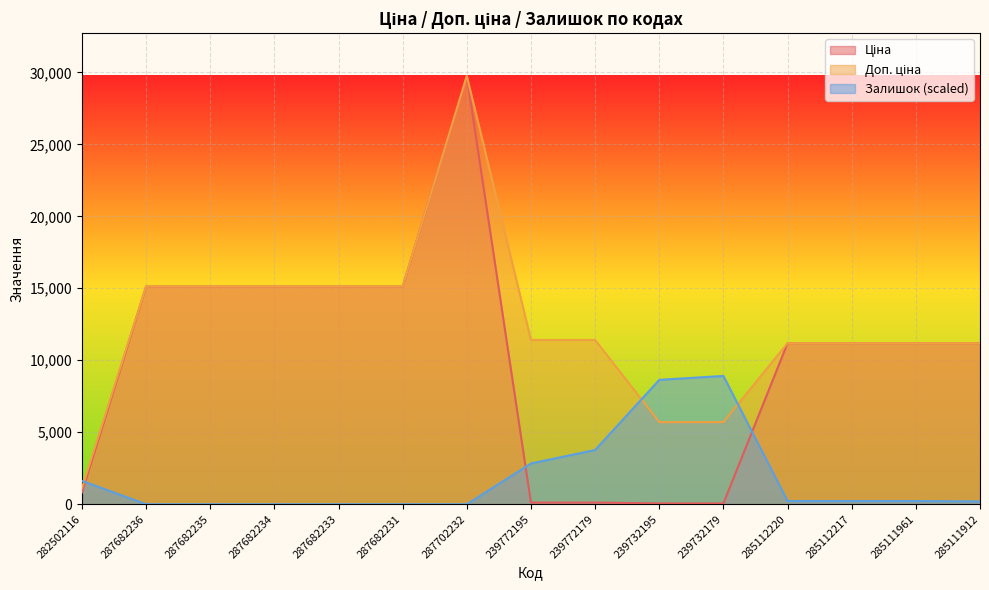

True or false: Доп. ціна and Ціна cross at least once.

False